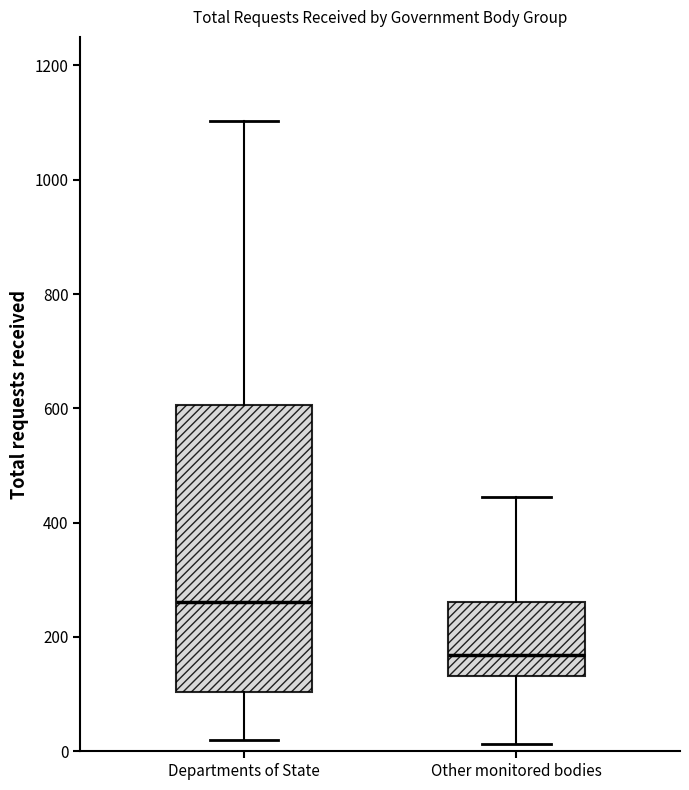

Which box has the highest median line?

Departments of State